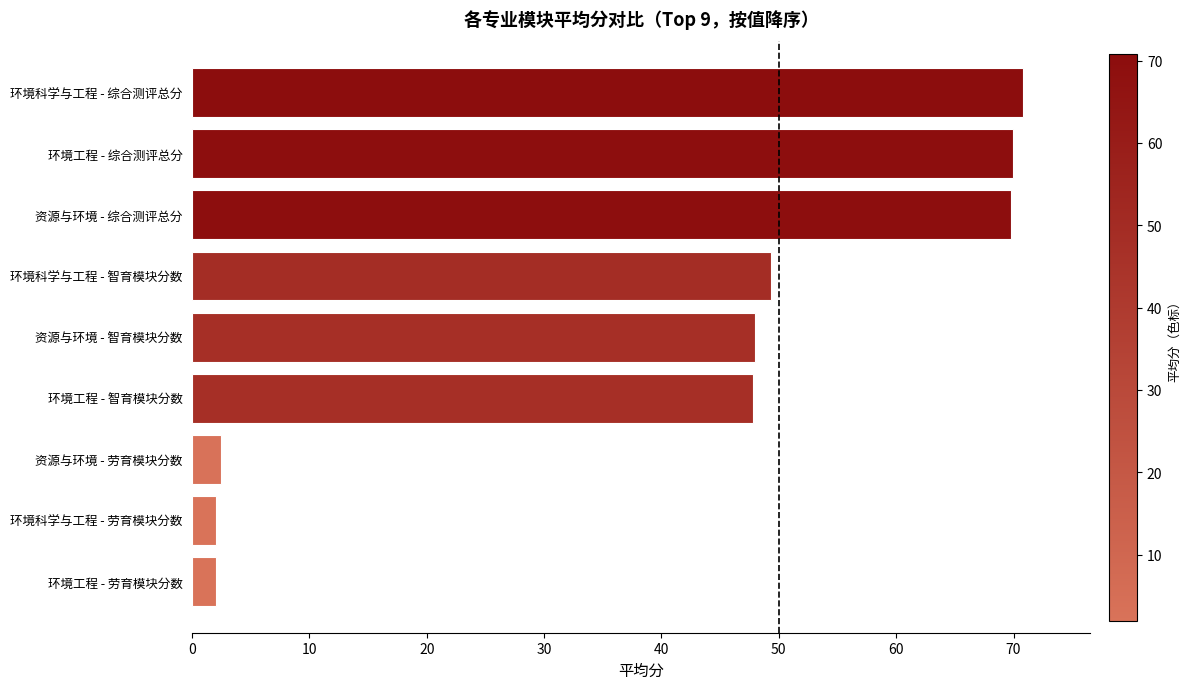

What is the difference between the maximum and minimum values?

68.8